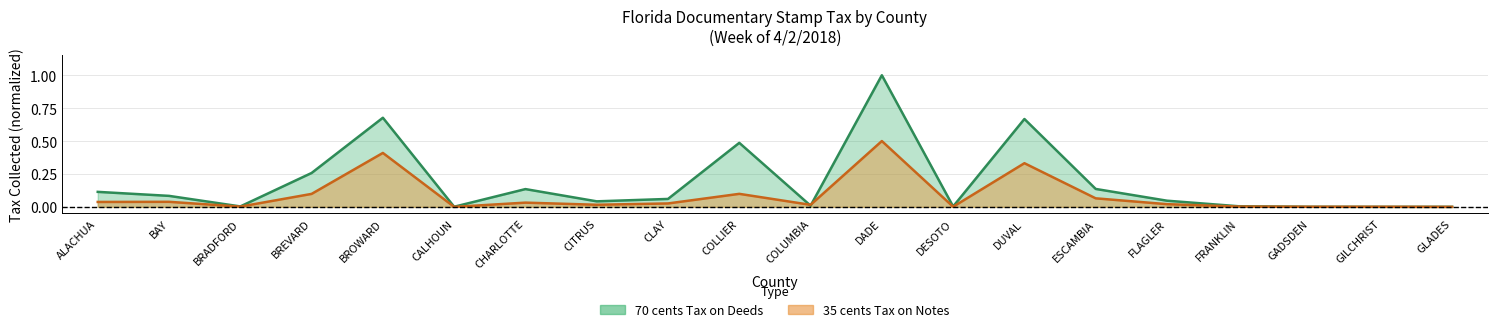

Which series has the widest spread of values?

70 cents Tax on Deeds